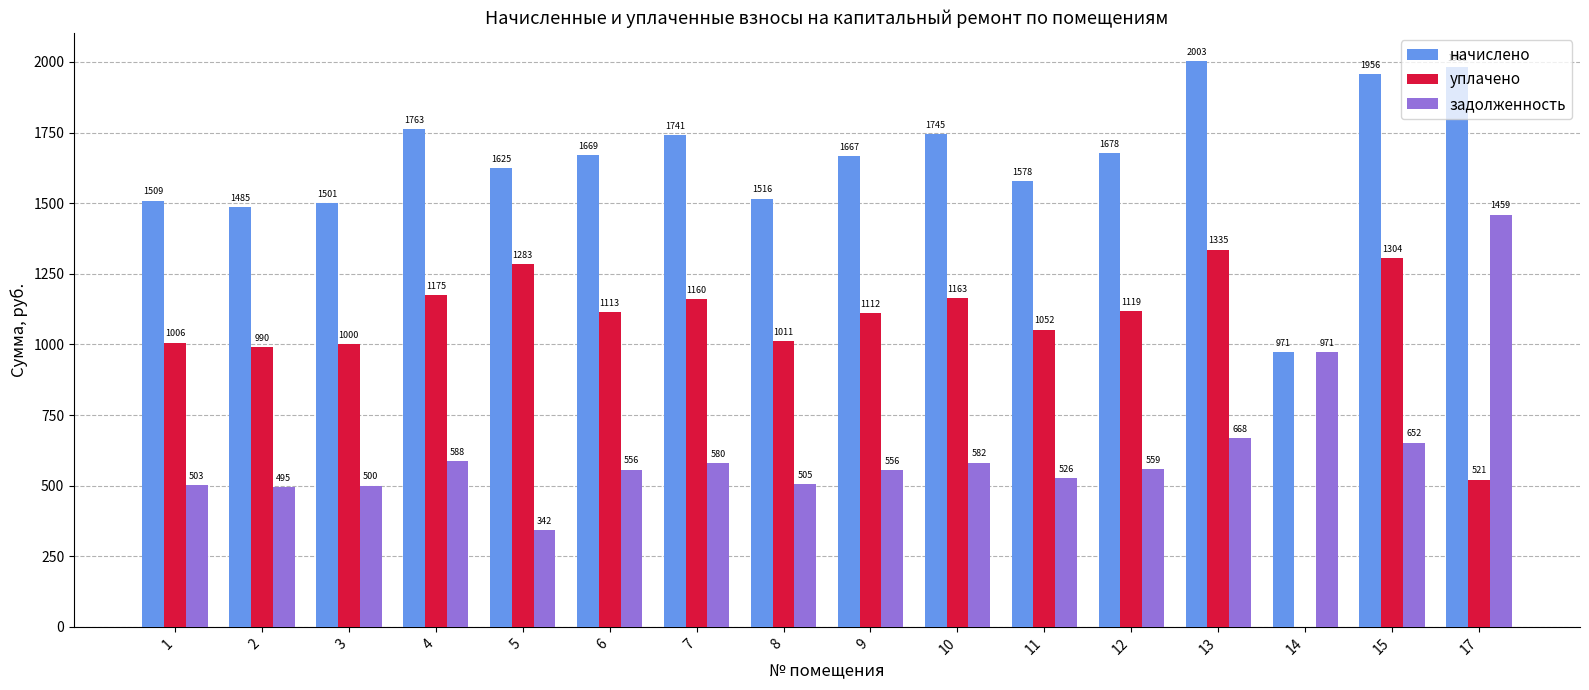

True or false: начислено has a value of 1669.5 at 6.

True